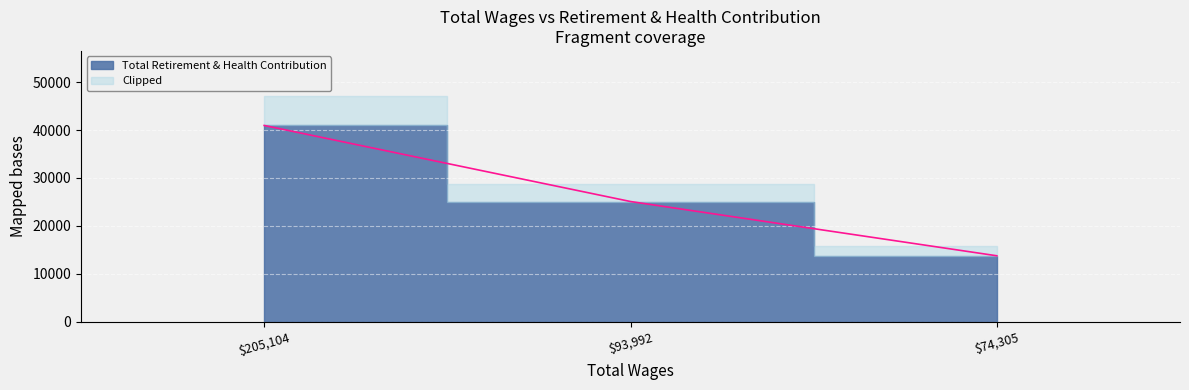

Approximately how many times larger is the value at 74305.0 compared to 205104.0?

0.3